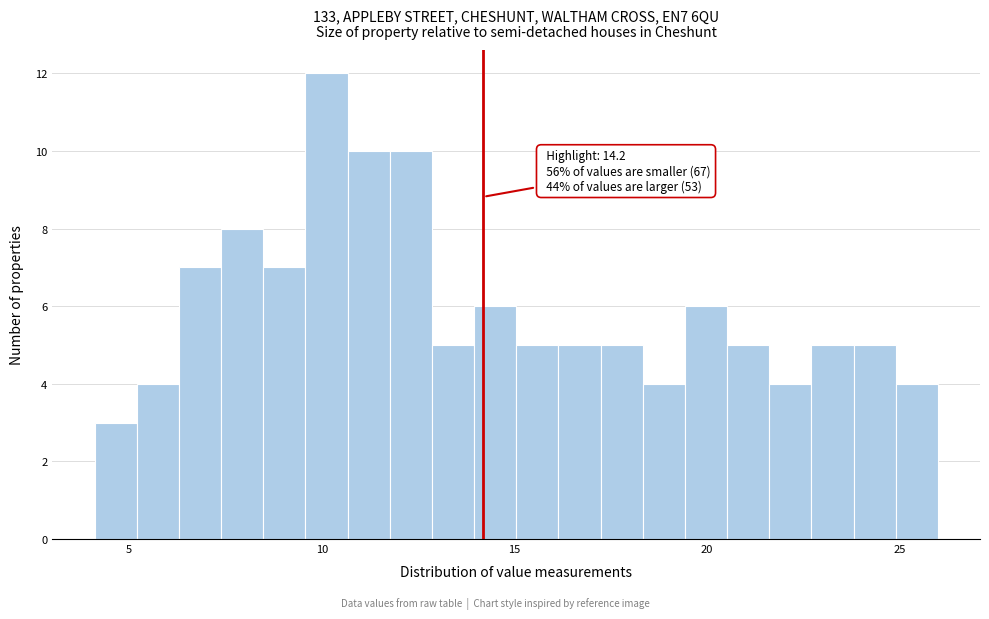

Around what value on the x-axis is the tallest bar? Give the approximate position of its centre, as read against the axis.

10.0